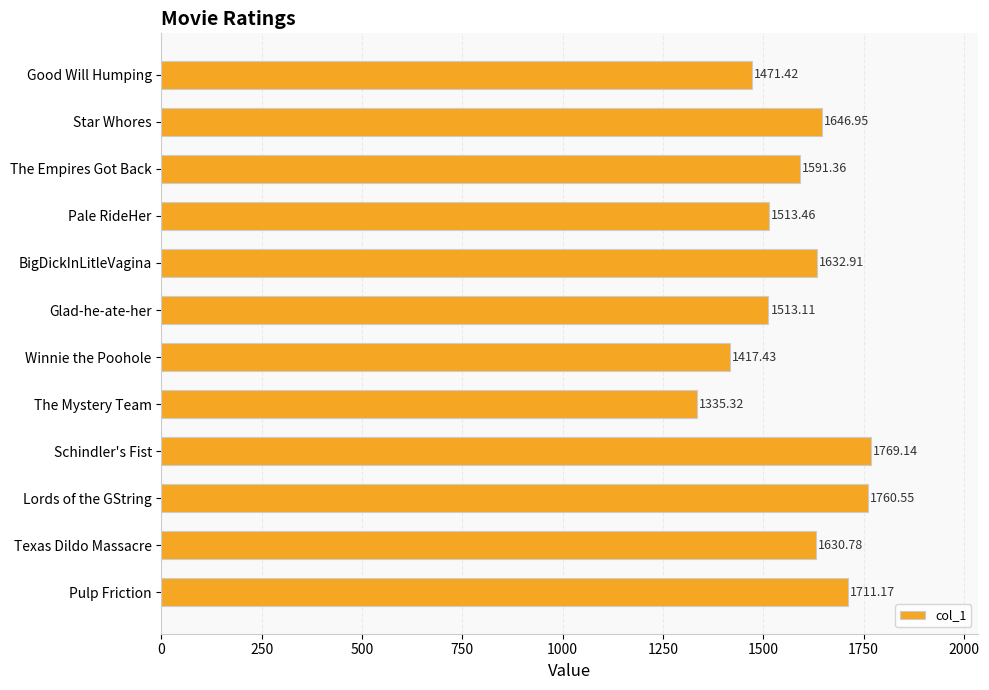

Rank the categories by value from highest to lowest.

Schindler's Fist, Lords of the GString, Pulp Friction, Star Whores, BigDickInLitleVagina, Texas Dildo Massacre, The Empires Got Back, Pale RideHer, Glad-he-ate-her, Good Will Humping, Winnie the Poohole, The Mystery Team